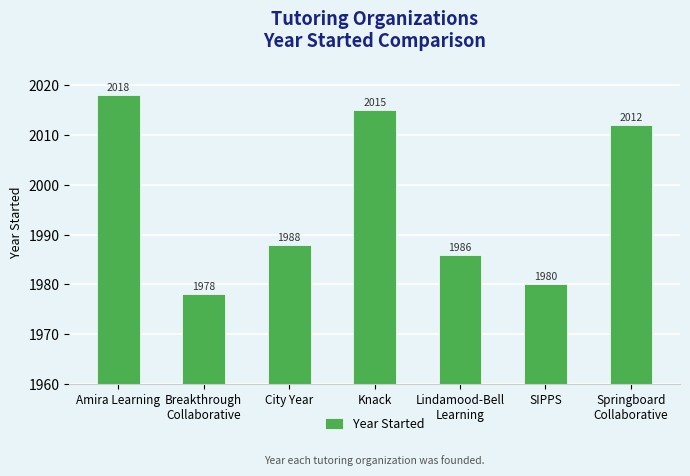

What is the sum of all values?

13977